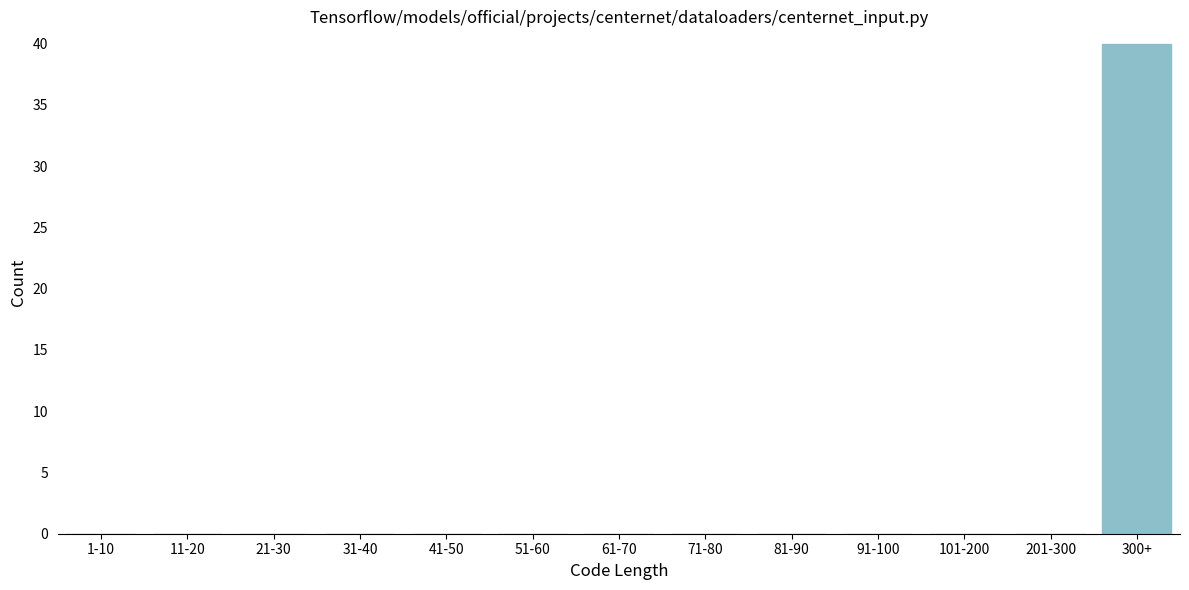

Reading left to right, transcribe all the data shown in this chart.

1-10=0	11-20=0	21-30=0	31-40=0	41-50=0	51-60=0	61-70=0	71-80=0	81-90=0	91-100=0	101-200=0	201-300=0	300+=40